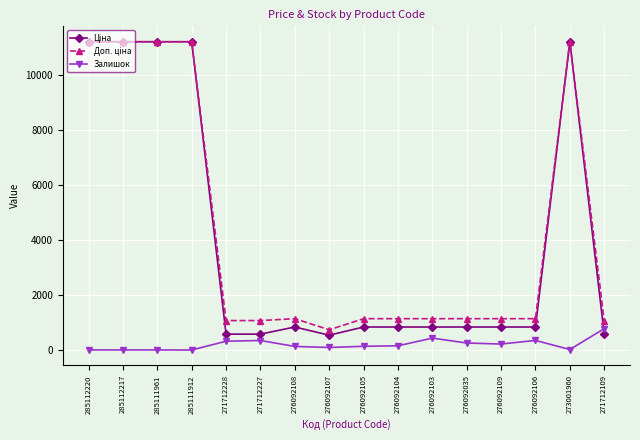

At how many categories does at least one series exceed 2079?

5